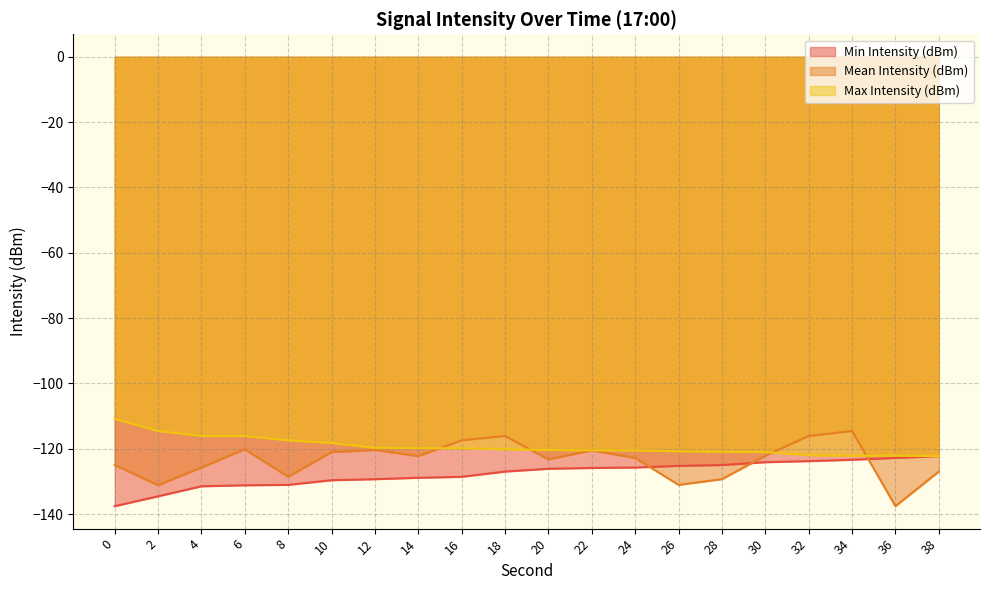

True or false: Max Intensity (dBm) has a value of -179.2 at 30.

False